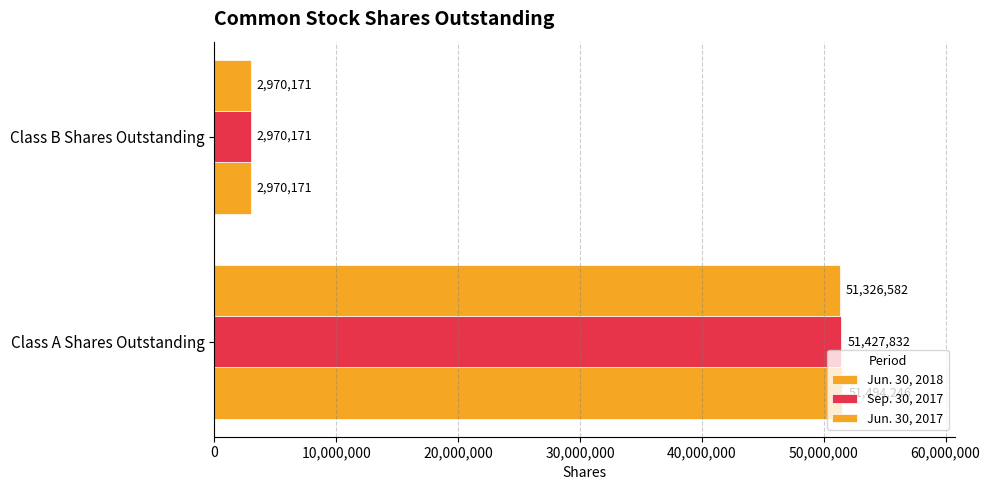

Count the Jun. 30, 2018 values in the range 2970171 to 51494246.

2